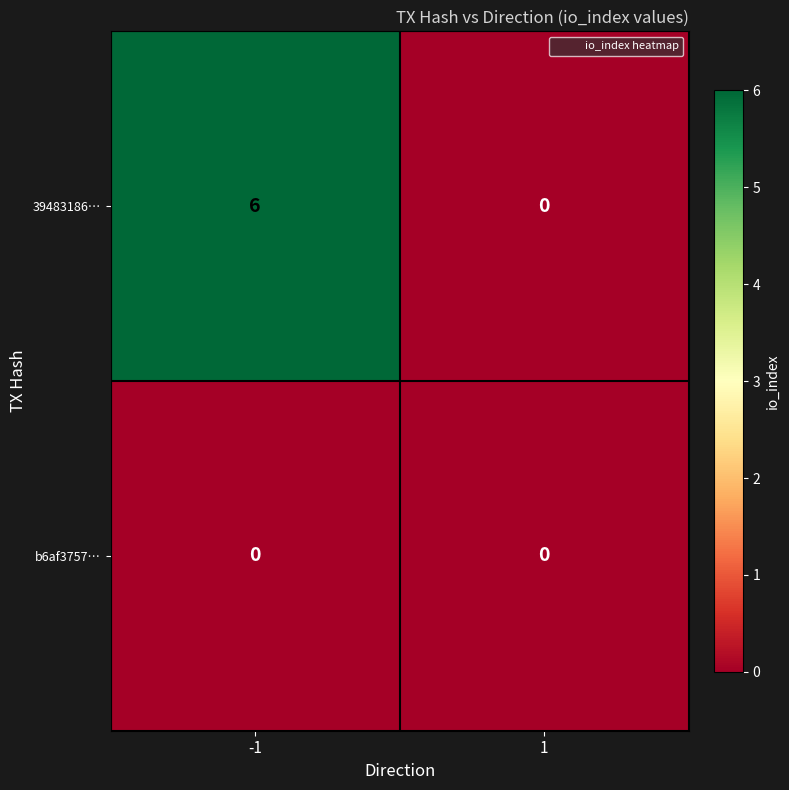

The b6af3757… series shows 0 at -1. True or false?

True